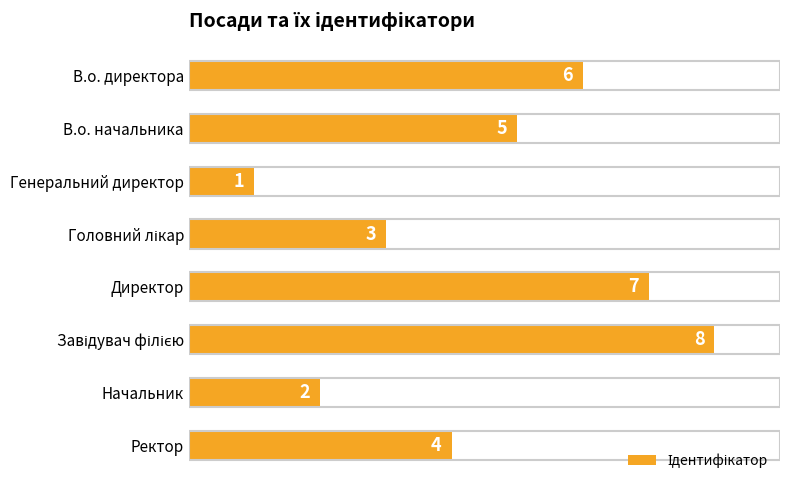

What is the smallest value displayed?

1